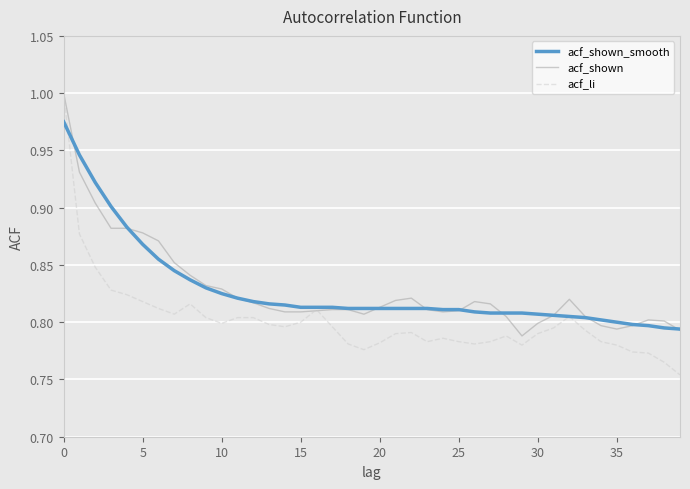

How many acf_shown values are between 0 and 1?

40